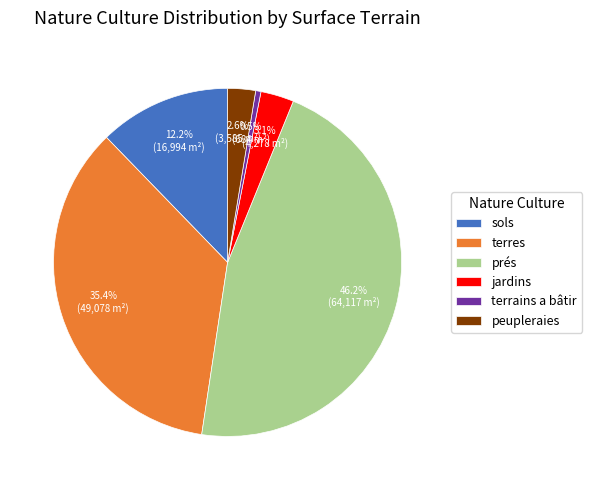

Count the number of slices in the pie.

6